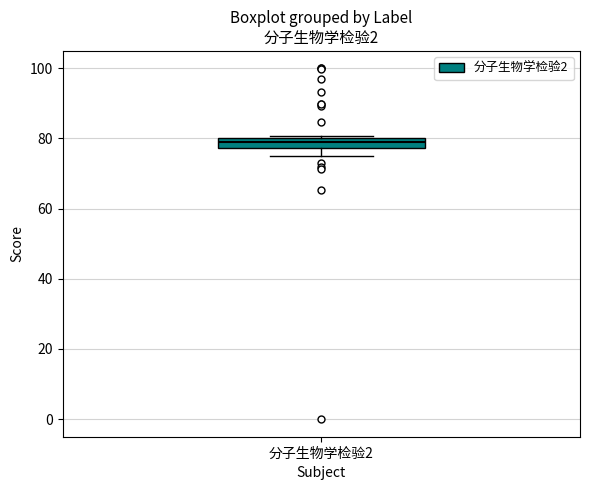

Where does the lower whisker of the box for 分子生物学检验2 end on the y-axis? The values are not printed on the chart, so give them approximately, as read against the axis.

74